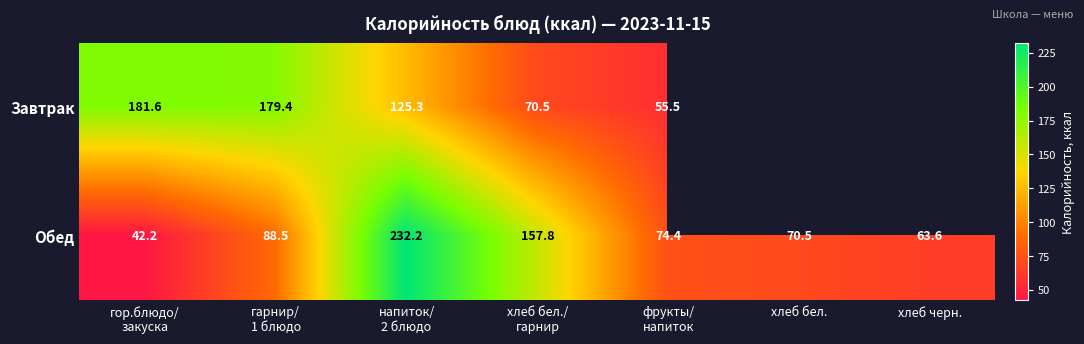

Where is Завтрак nearest to the value 118?

напиток/ 2 блюдо